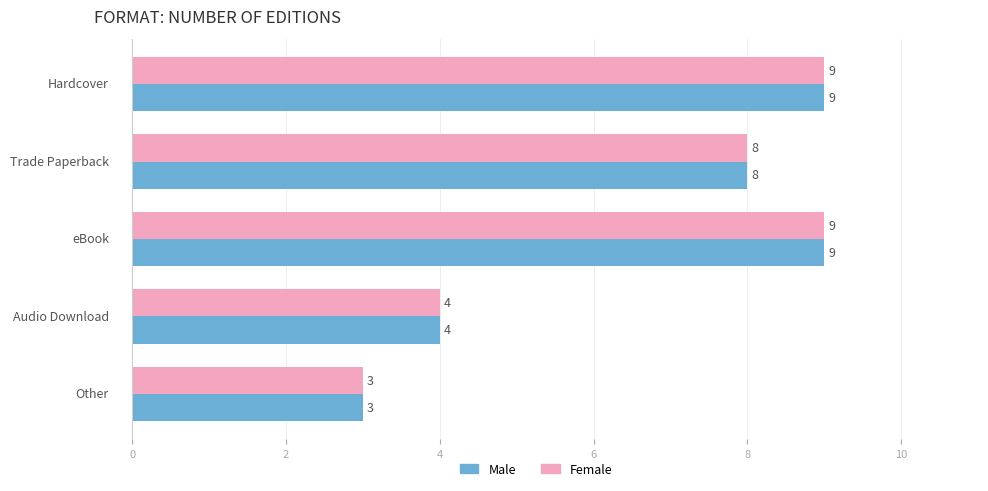

What is the average value of the Female series?

7